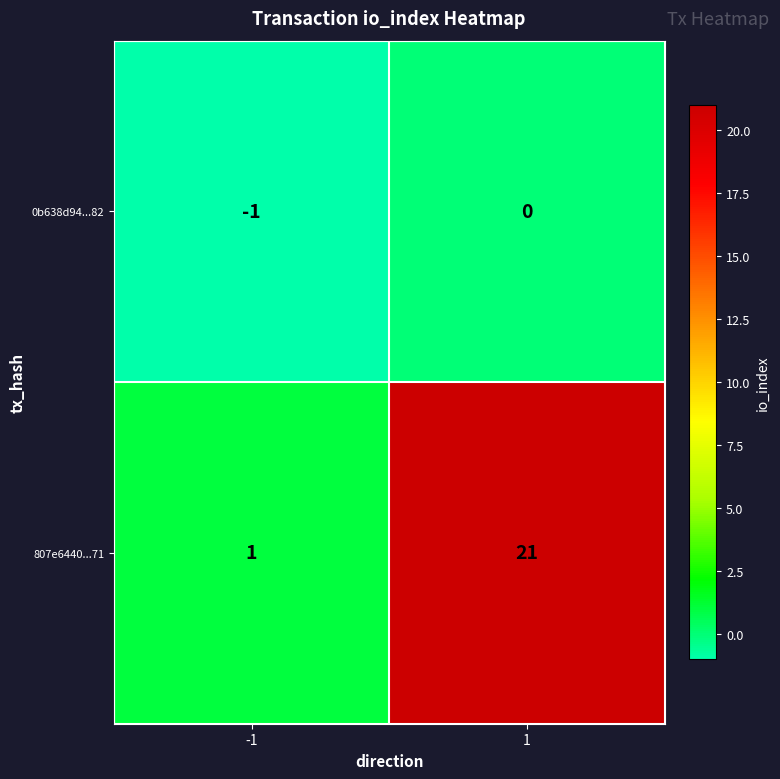

What is the difference between the 807e6440...71 values at 1 and -1?

20